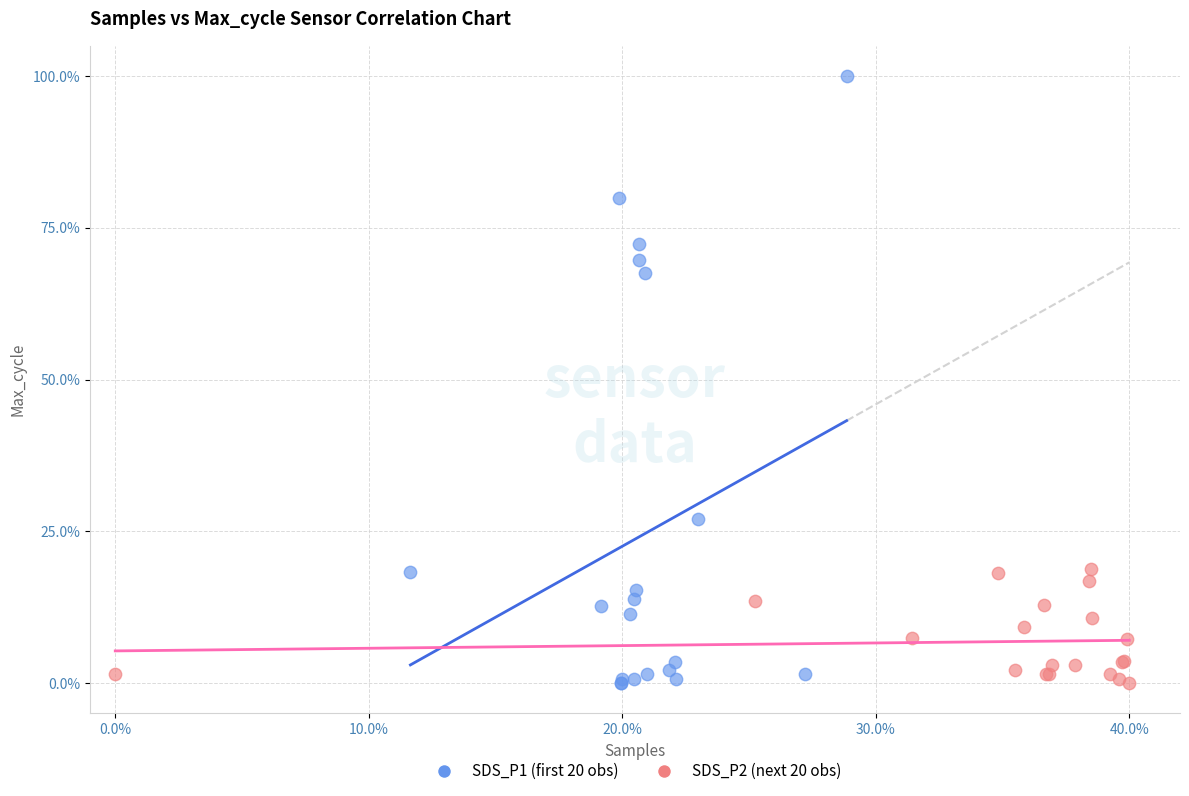

Which series contains the highest Y value?

SDS_P1 (first 20 obs)